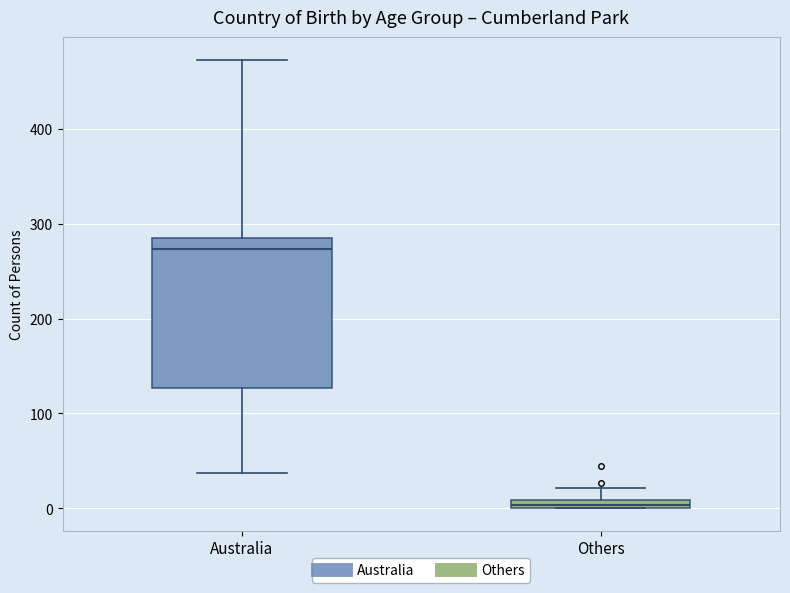

Which box's median line is the lowest?

Others